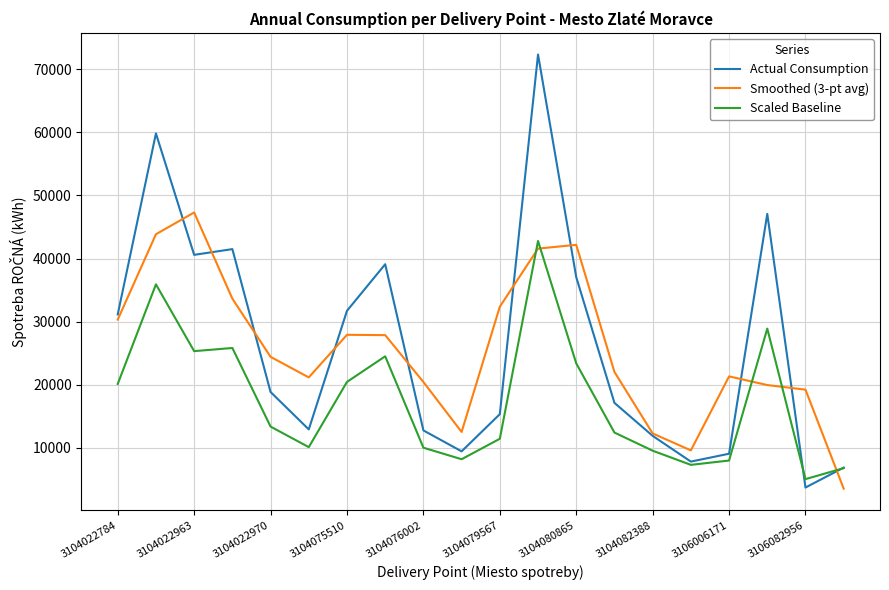

What is the difference between the maximum and second lowest values in the Actual Consumption series?

65479.0